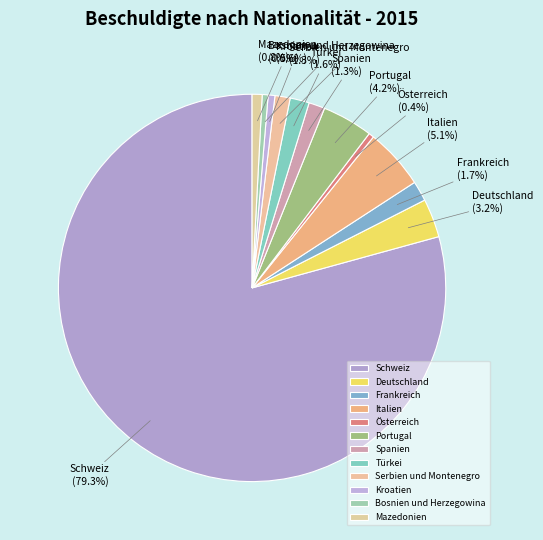

How many segments does this pie chart have?

12